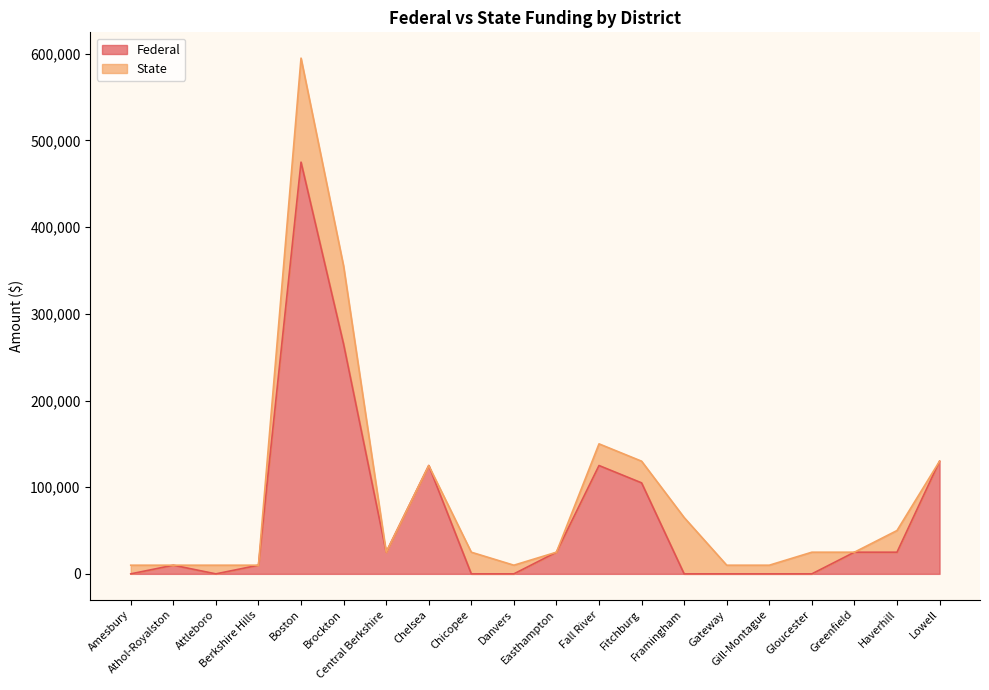

The chart shows a value of 125000 at Fall River. True or false?

True